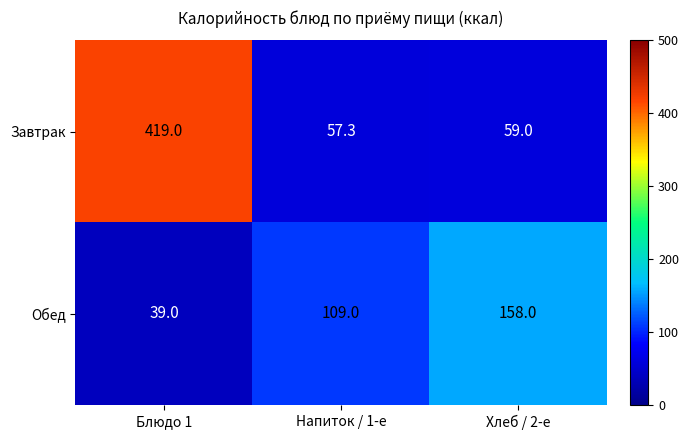

What is the sum of the Обед values at Блюдо 1 and Напиток / 1-е?

148.0